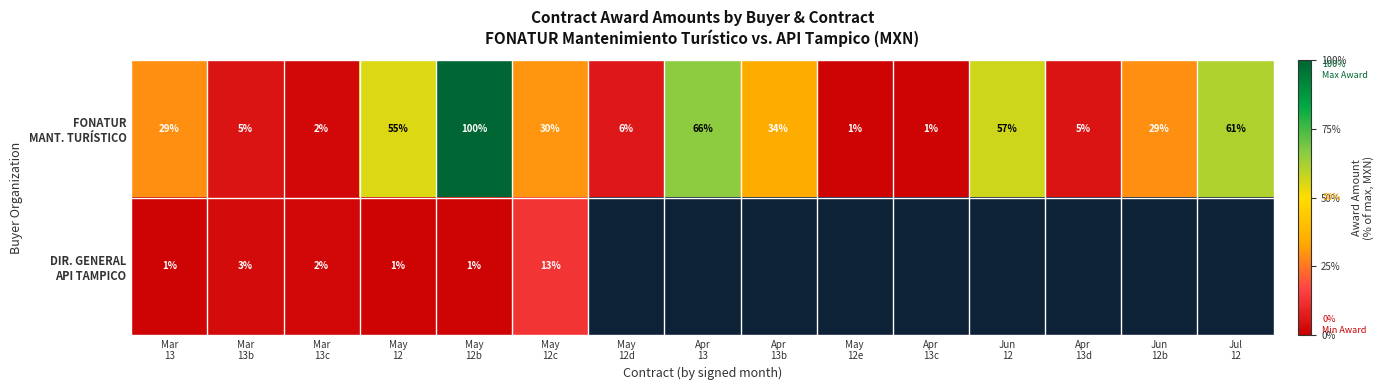

What is the average value of the FONATUR MANT. TURÍSTICO series?

32.1